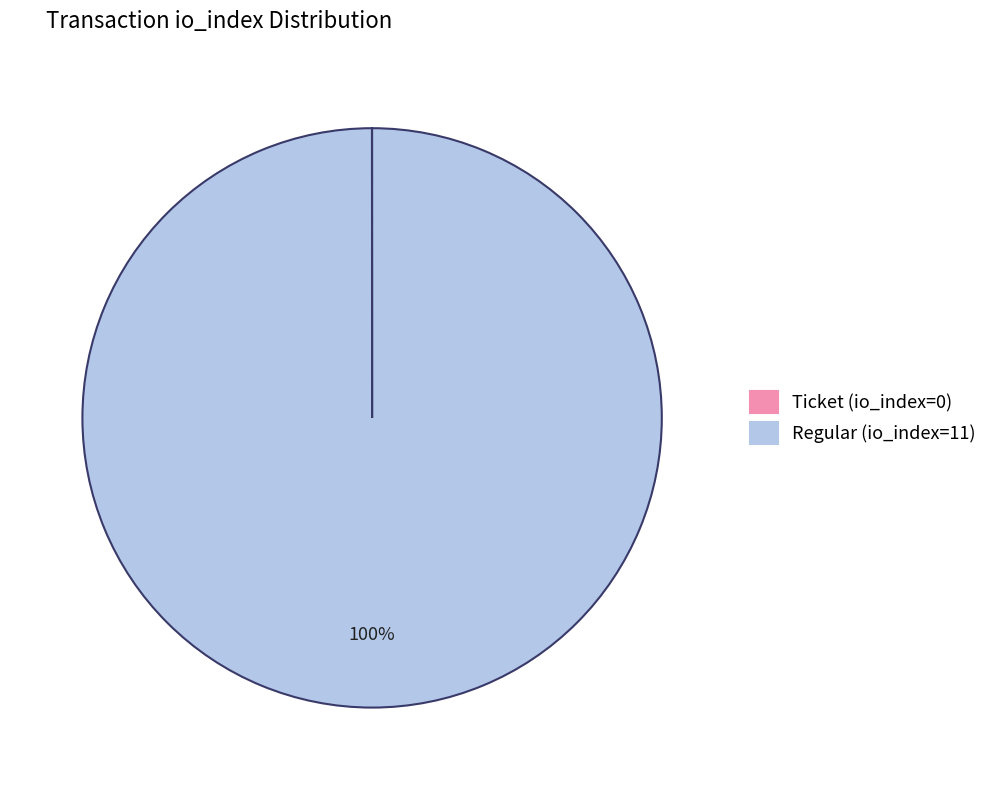

Which slice is the largest?

Regular (io_index=11)